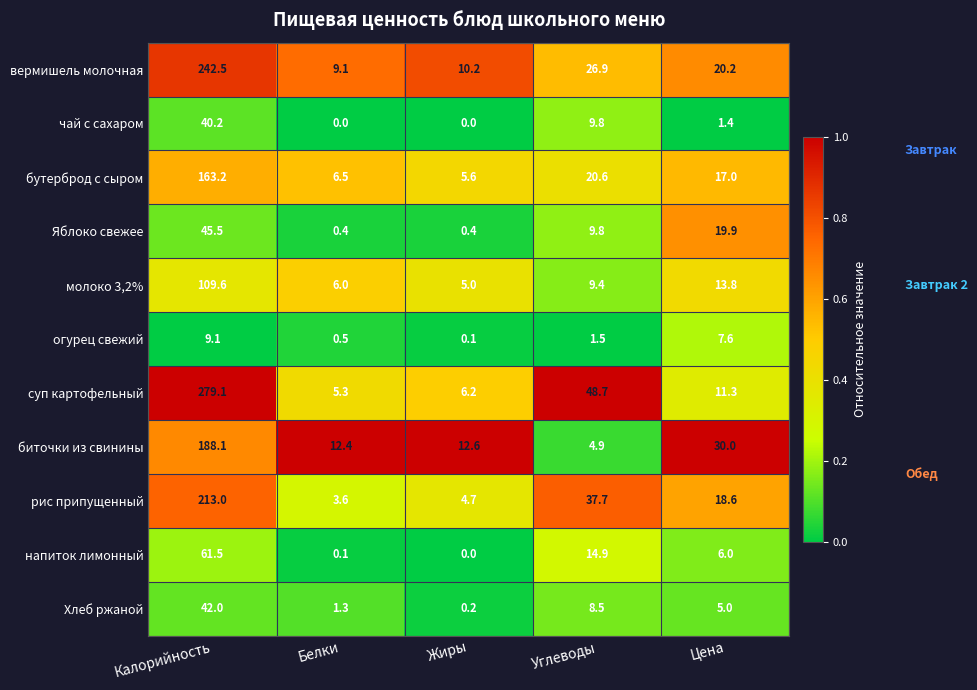

At Цена, list the series in order from smallest to largest.

чай с сахаром, Хлеб ржаной, напиток лимонный, огурец свежий, суп картофельный, молоко 3,2%, бутерброд с сыром, рис припущенный, Яблоко свежее, вермишель молочная, биточки из свинины